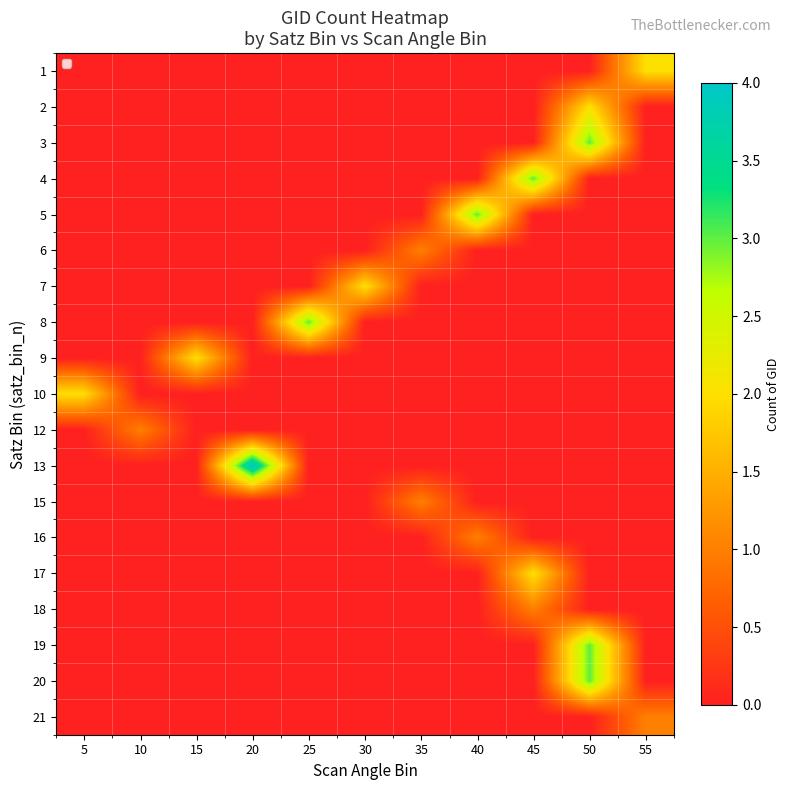

Rank the series at 5 from highest to lowest value.

10, 1, 2, 3, 4, 5, 6, 7, 8, 9, 12, 13, 15, 16, 17, 18, 19, 20, 21